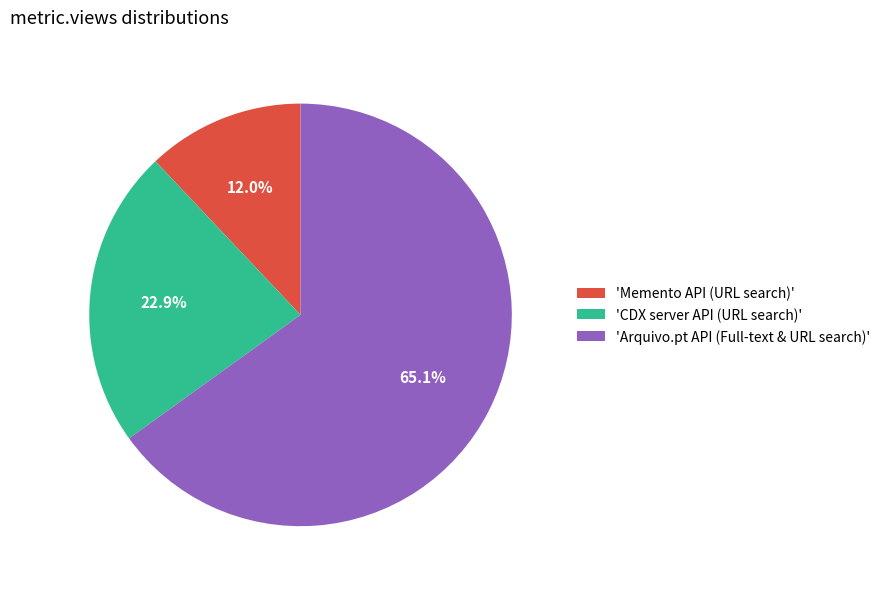

What is the total percentage of 'Arquivo.pt API (Full-text & URL search)' and 'CDX server API (URL search)'?

88.0%